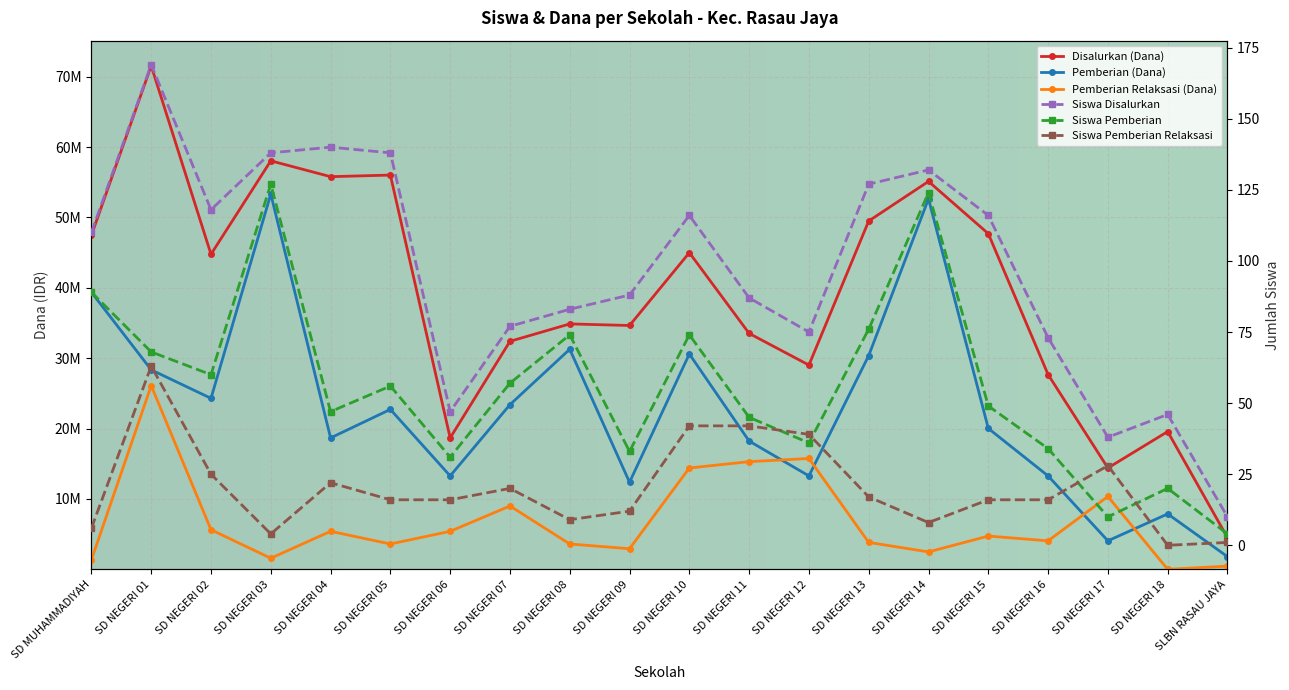

At which category is the sum across all series the highest?

SD NEGERI 01